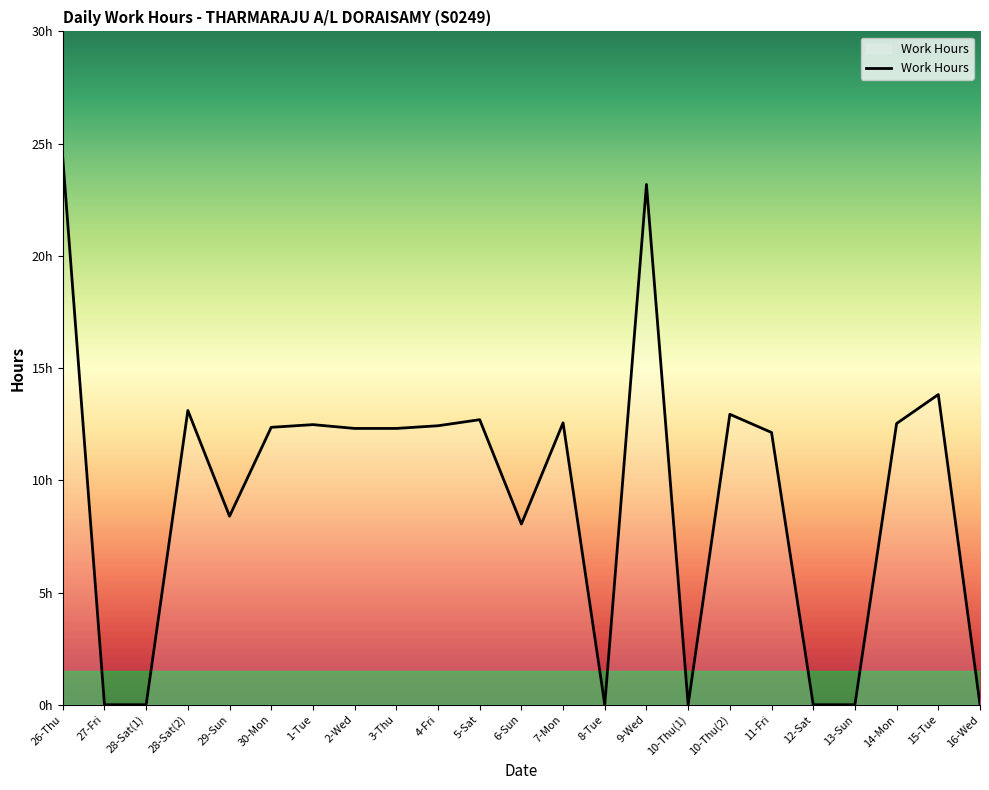

Is it true that the value at 28-Sat(1) is -12.3?

False